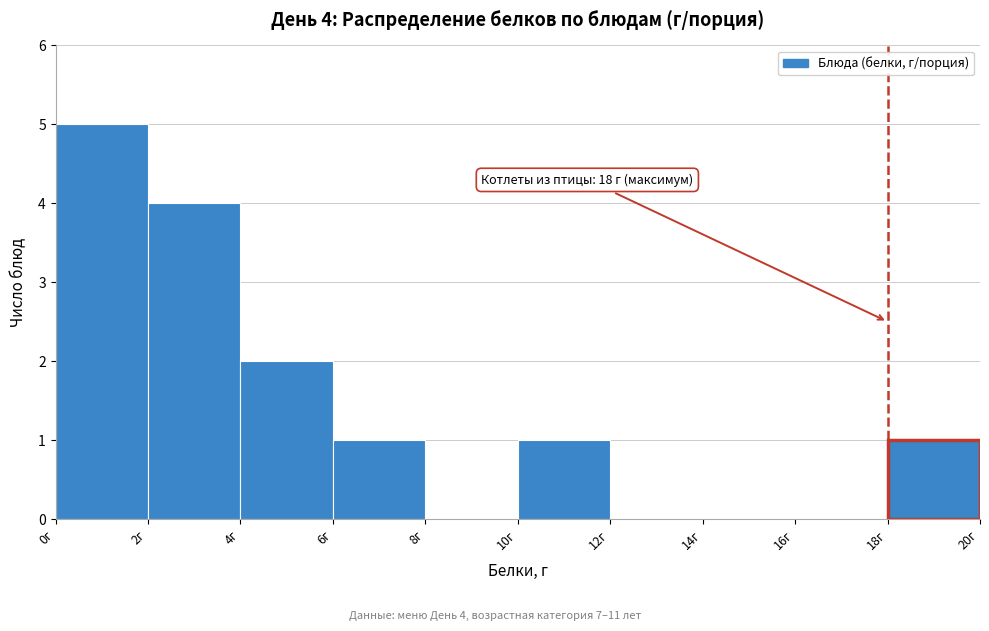

Which range on the x-axis has the tallest bar?

0 to 2